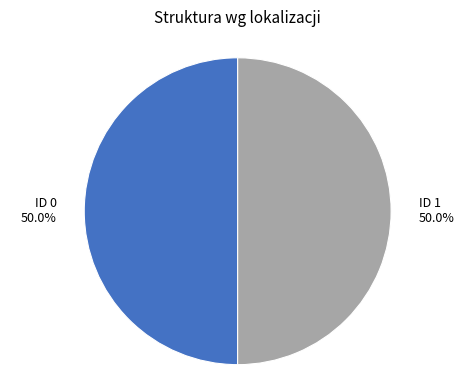

What percentage is NOT represented by ID 1?

50.0%